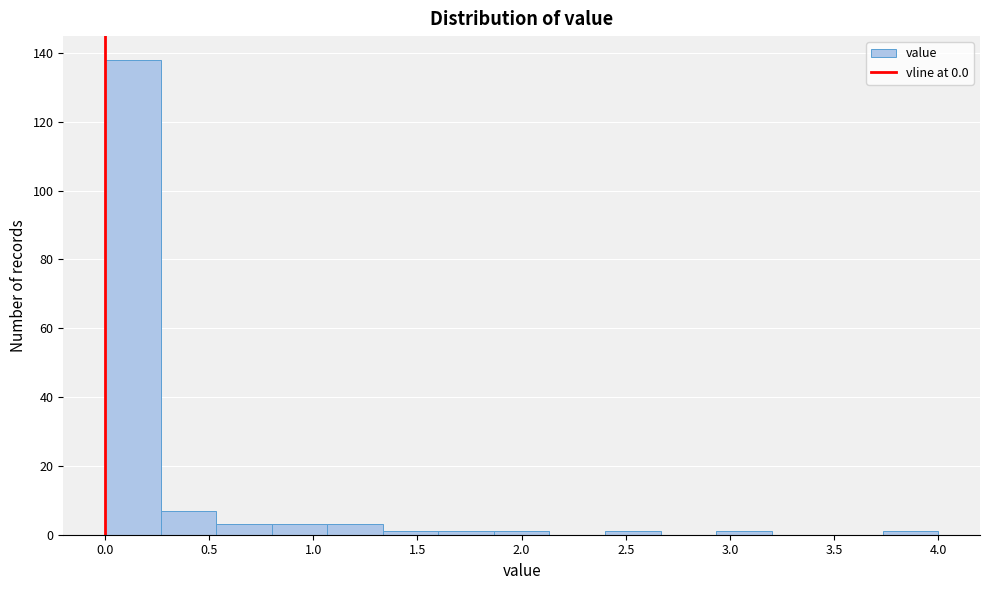

What is the height of the bar covering 0.00 to 0.25 on the x-axis? Neither the bar edges nor the heights are printed on the chart, so give them approximately, as read against the axes.

138